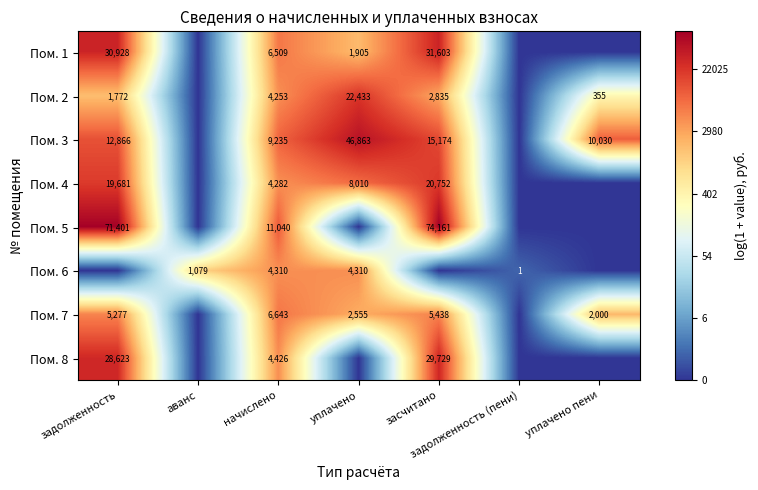

The Пом. 7 series shows 7792 at задолженность. True or false?

False